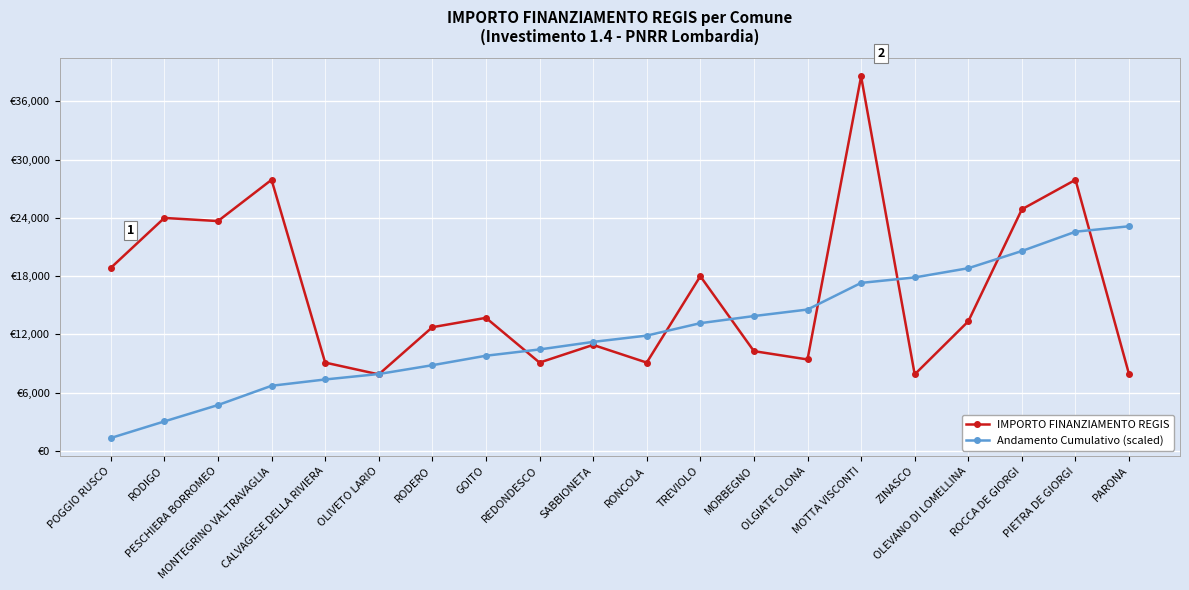

What is the minimum value for Andamento Cumulativo (scaled)?

1341.3